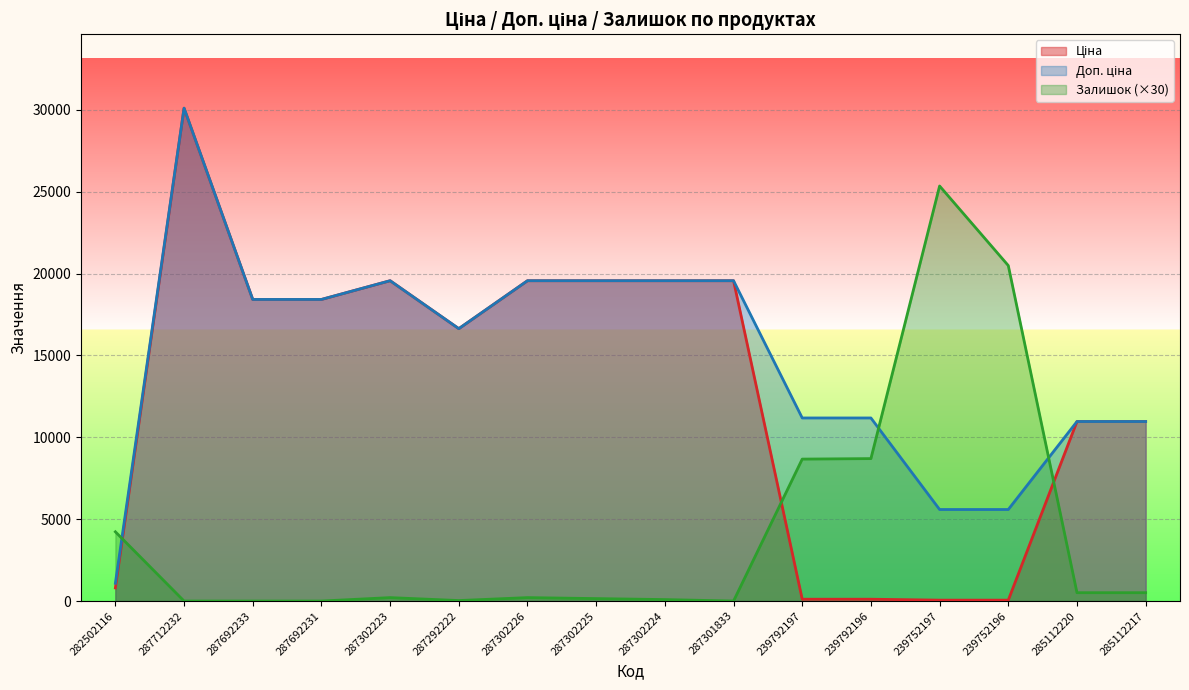

Where do Залишок and Ціна first cross each other?

282502116 and 287712232